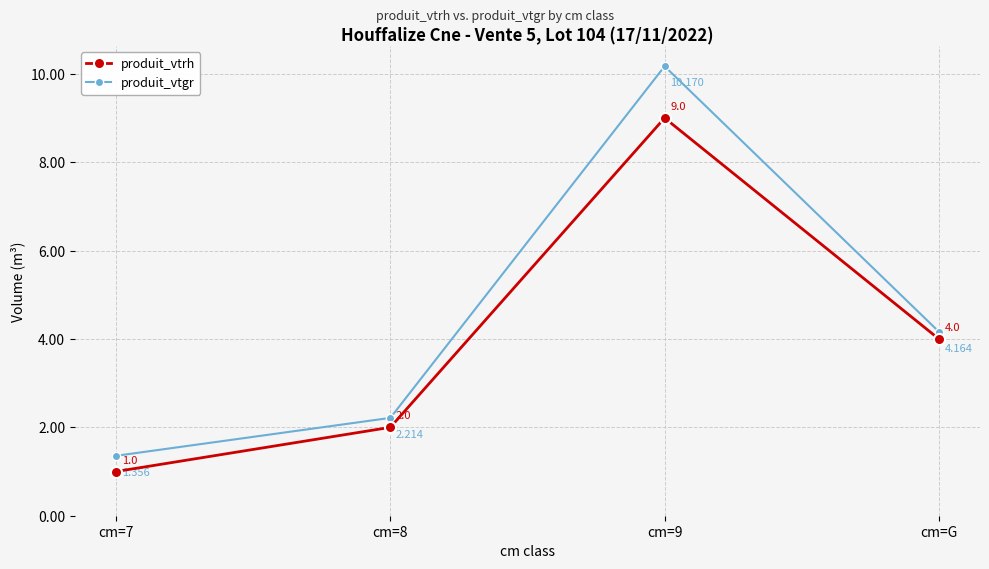

Which series has the largest total across all categories?

produit_vtgr